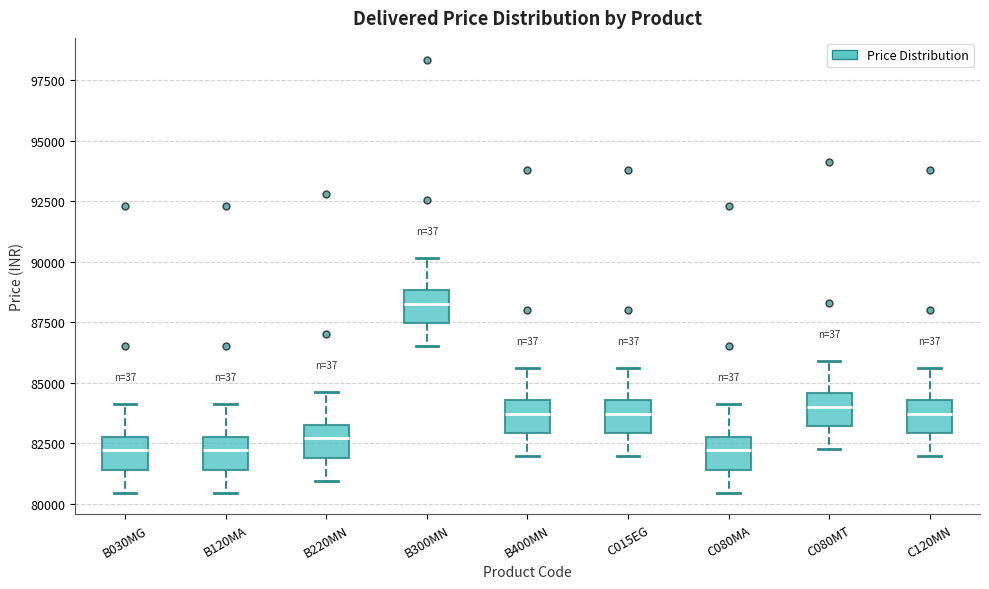

Which box has the highest median line?

B300MN